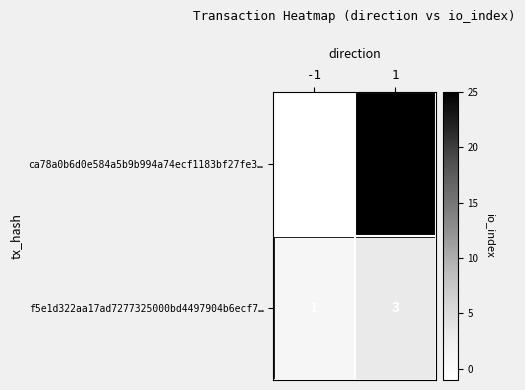

What is the sum of all ca78a0b6d0e584a5b9b994a74ecf1183bf27fe3… values?

24